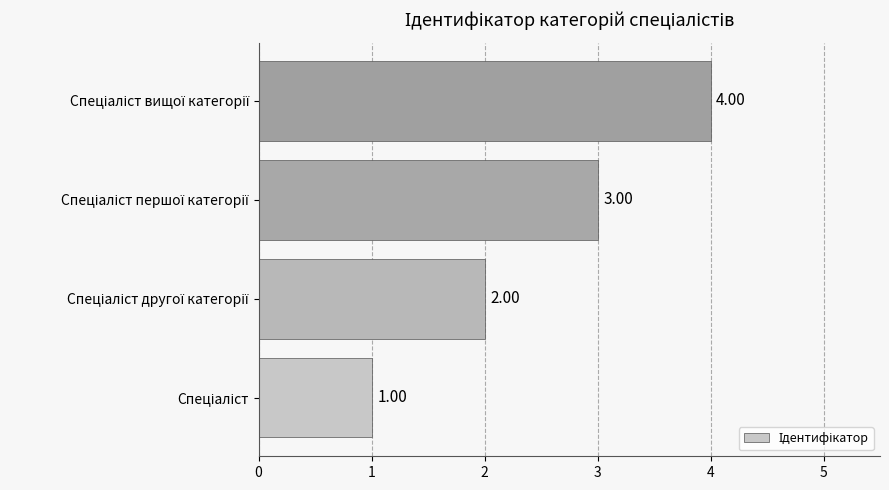

What is the difference between the maximum and minimum values?

3